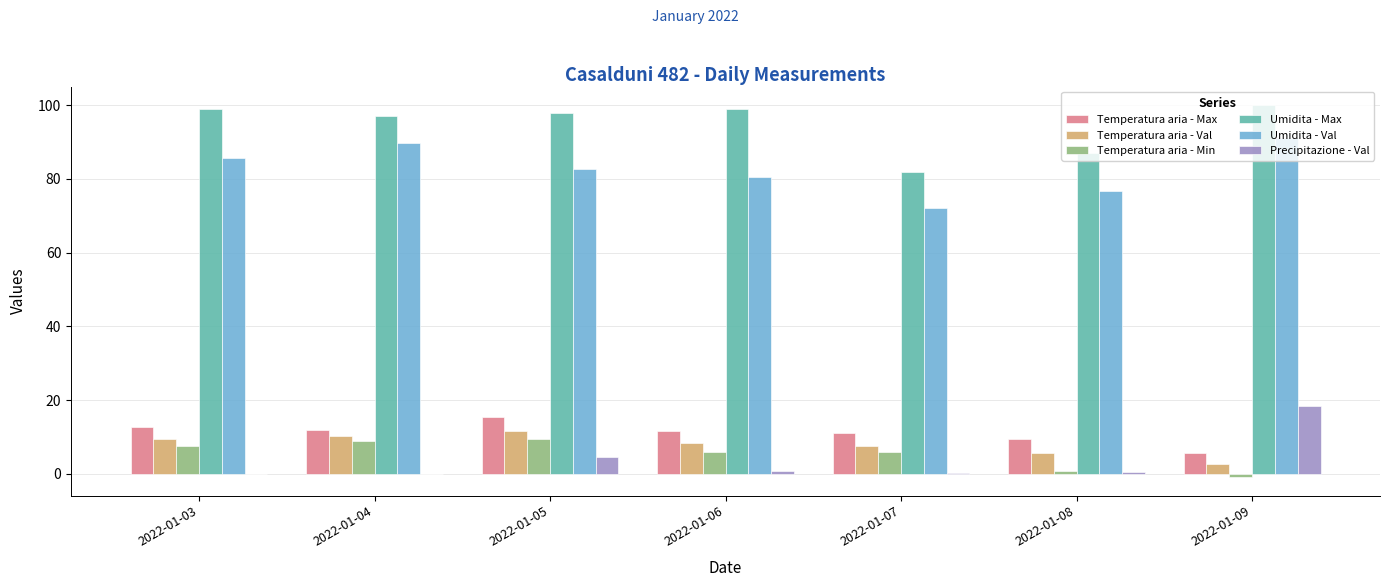

What are all the series names shown in the legend?

Temperatura aria - Max, Temperatura aria - Val, Temperatura aria - Min, Umidita - Max, Umidita - Val, Precipitazione - Val